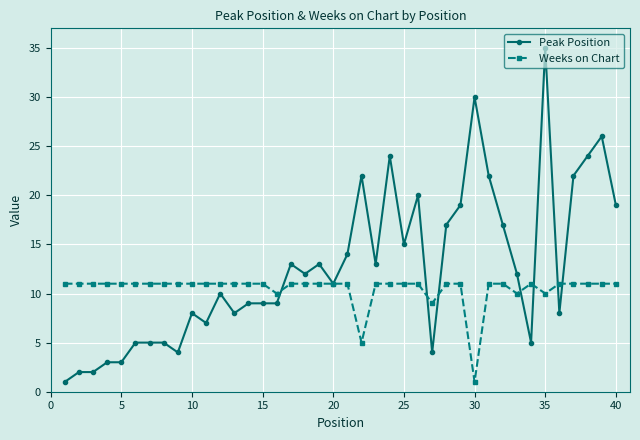

True or false: Peak Position has more than 0 interior local peaks.

True